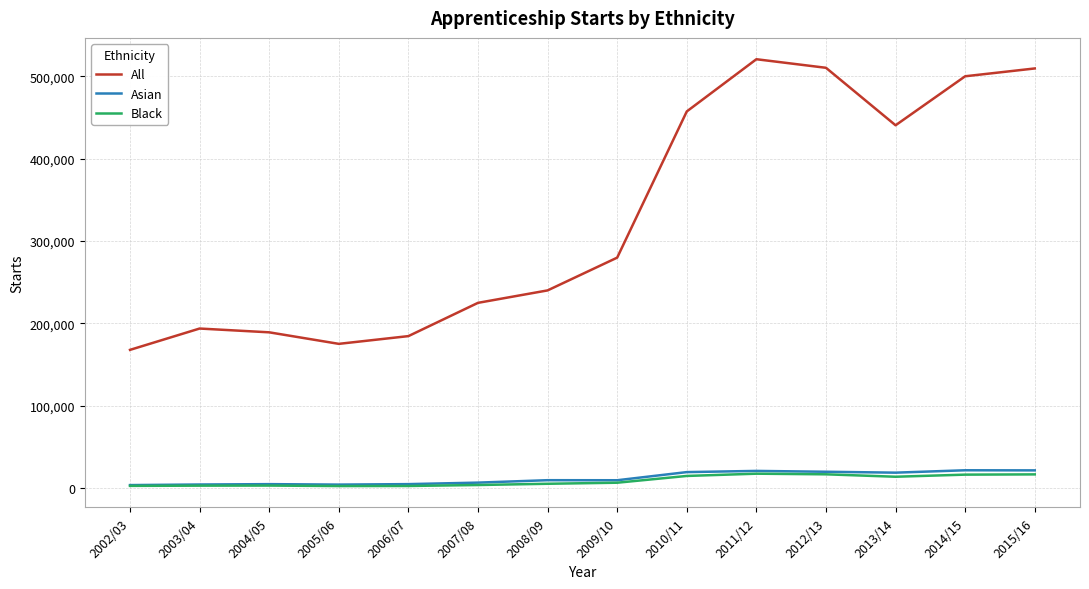

What is the lowest value of the All series?

167700